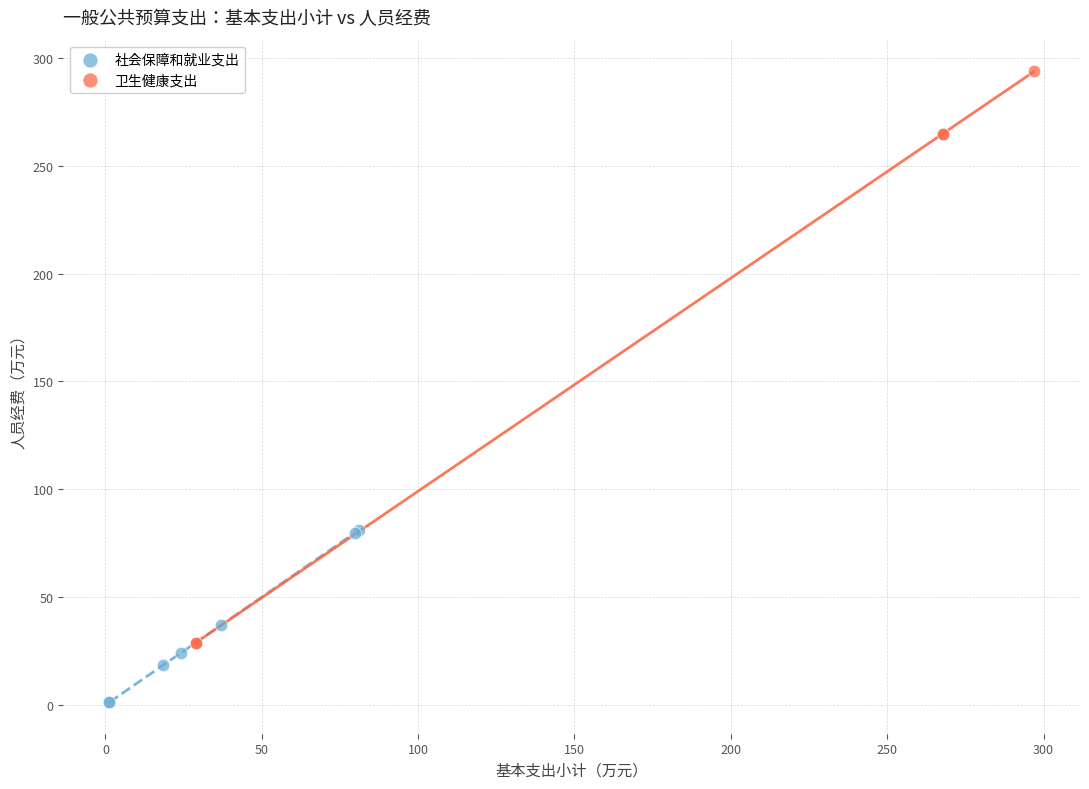

Which series reaches the maximum Y coordinate?

卫生健康支出